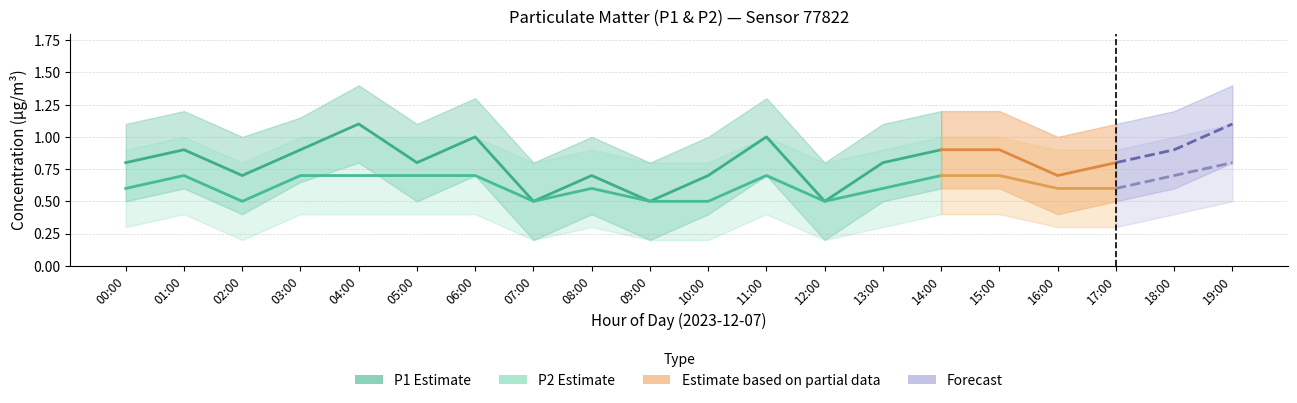

Does the chart display data point markers on the line(s)?

No